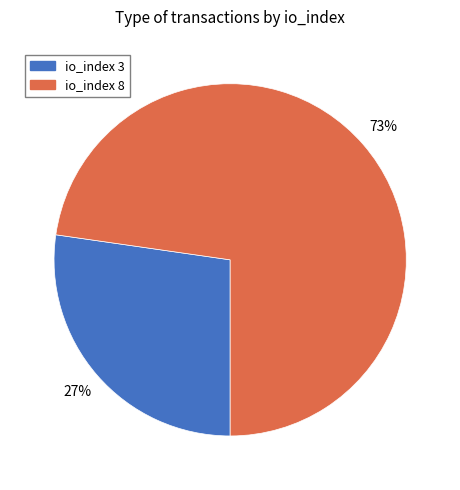

To the nearest percent, what is the average slice percentage?

50%